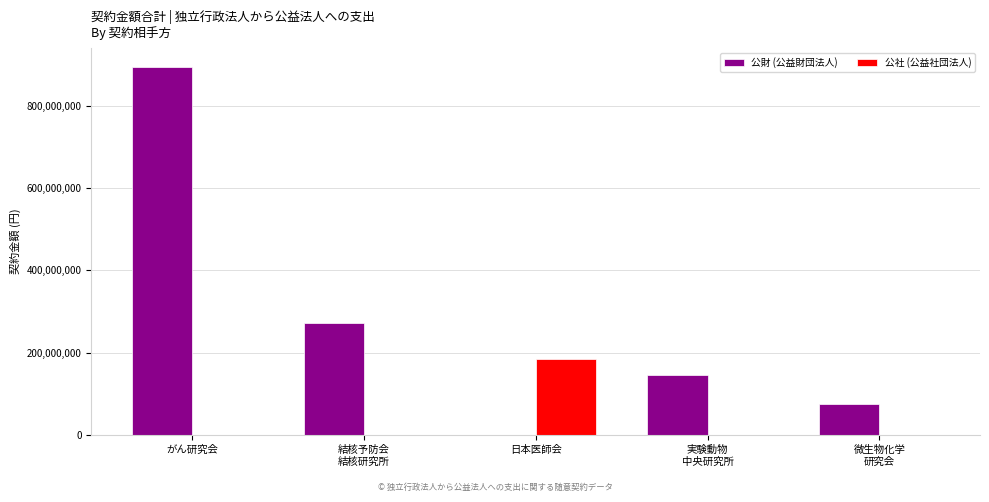

Which series changed the most between がん研究会 and 微生物化学
研究会?

公財 (公益財団法人)